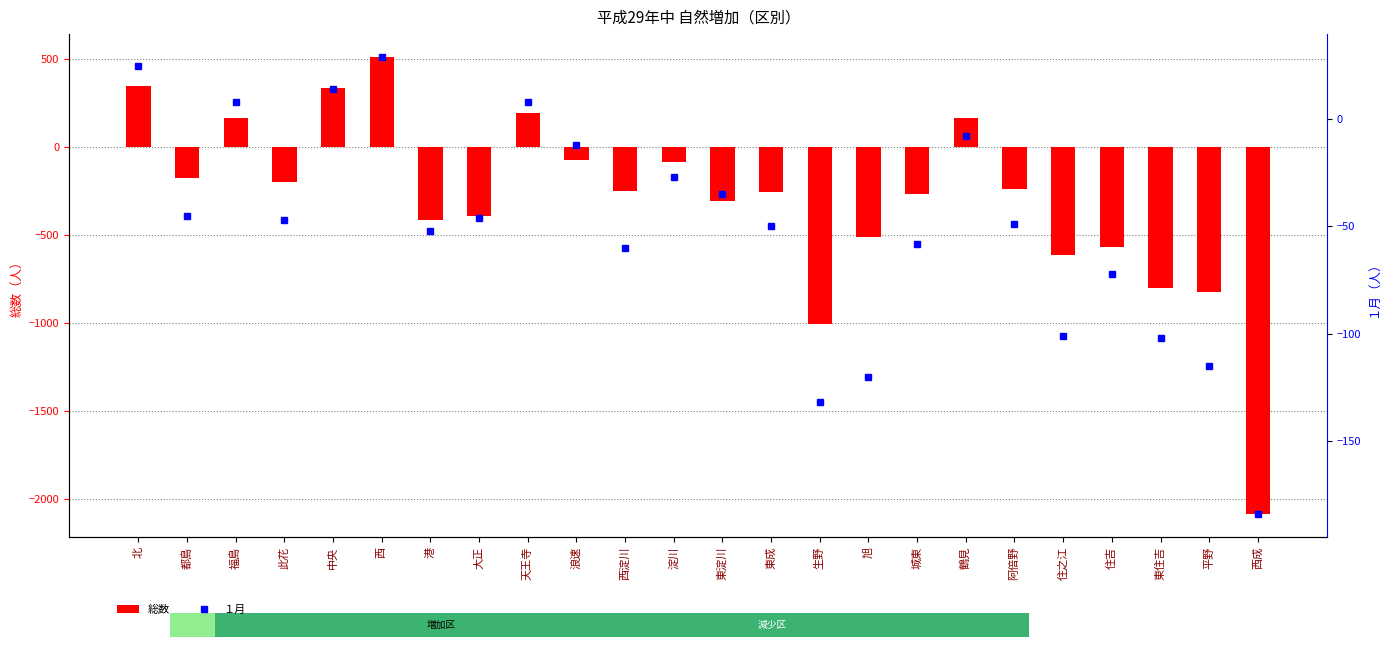

What is the sum of the 総数 values at 大正 and 淀川?

-477